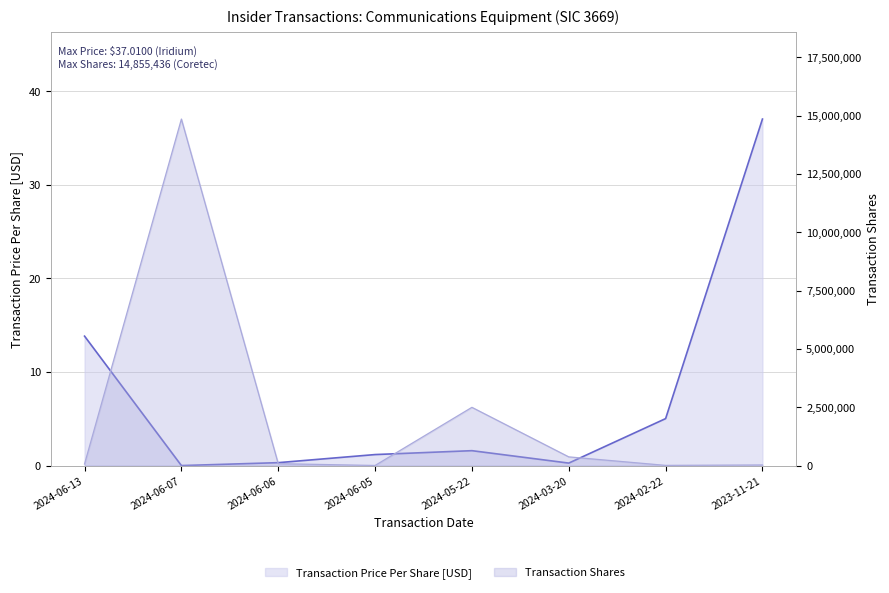

Between 2024-06-07 and 2024-03-20, which series saw the biggest shift?

transactionShares